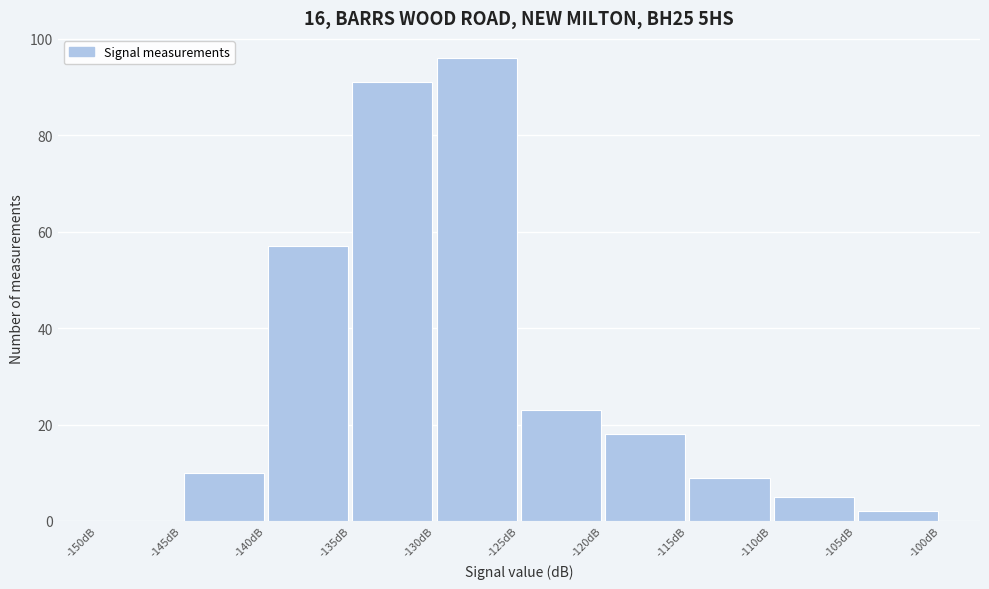

Reading left to right, transcribe this chart: for each bar, give the range it covers on the x-axis and its height. The values are not printed on the chart, so give them approximately, as read against the axis.

-150 to -145: 0
-145 to -140: 10
-140 to -135: 58
-135 to -130: 92
-130 to -125: 96
-125 to -120: 24
-120 to -115: 18
-115 to -110: 10
-110 to -105: 6
-105 to -100: 2